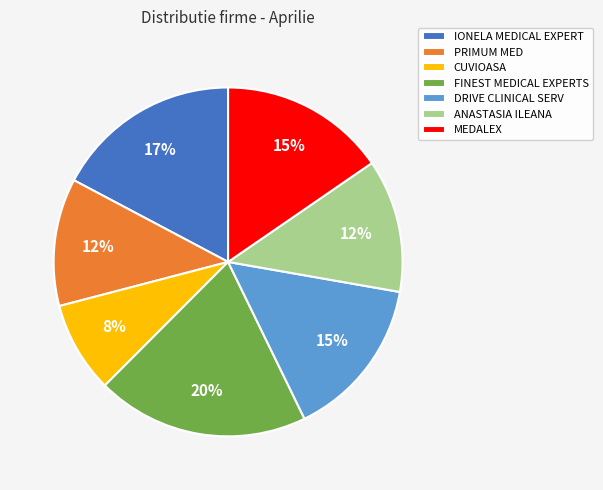

To the nearest percent, what is the combined percentage of DRIVE CLINICAL SERV and FINEST MEDICAL EXPERTS?

35%